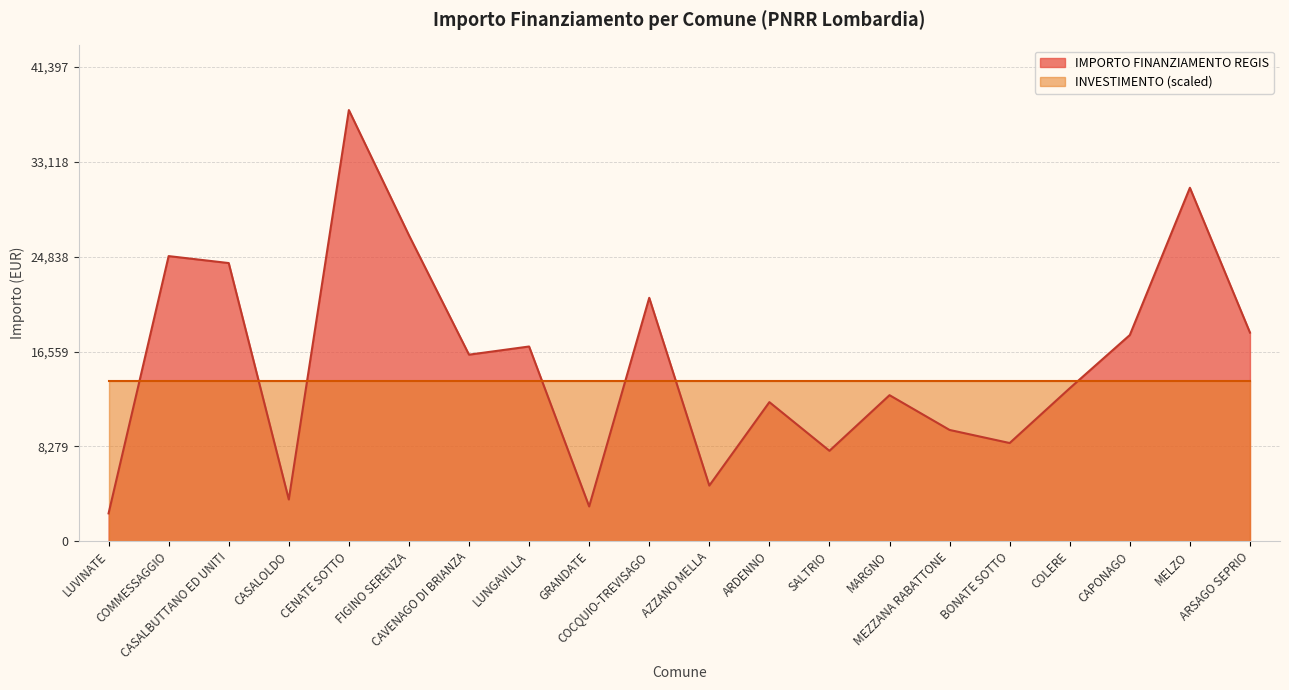

What position from the left is COLERE?

17